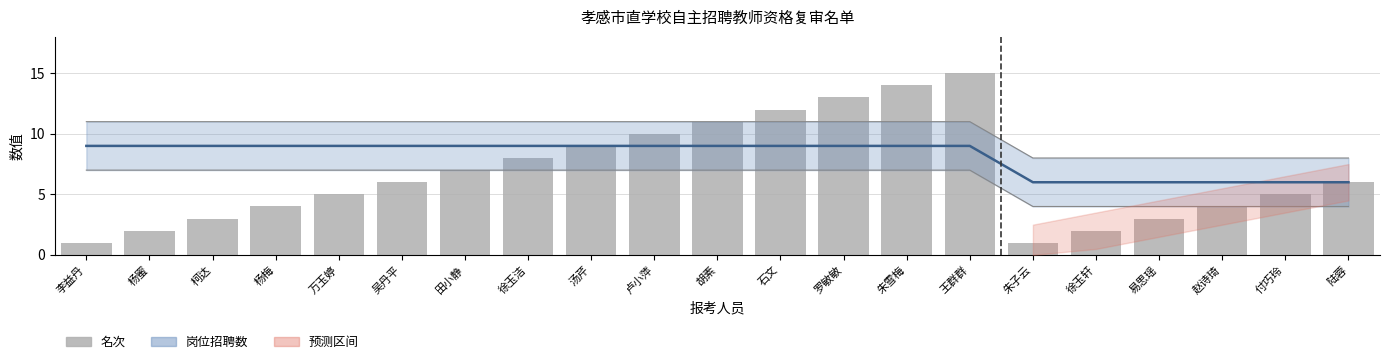

What is the smallest value displayed?

1